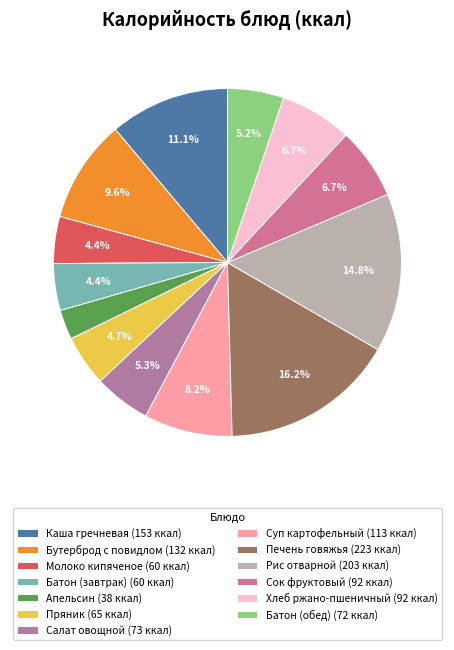

Does Батон (обед) account for over 50% of the chart?

No